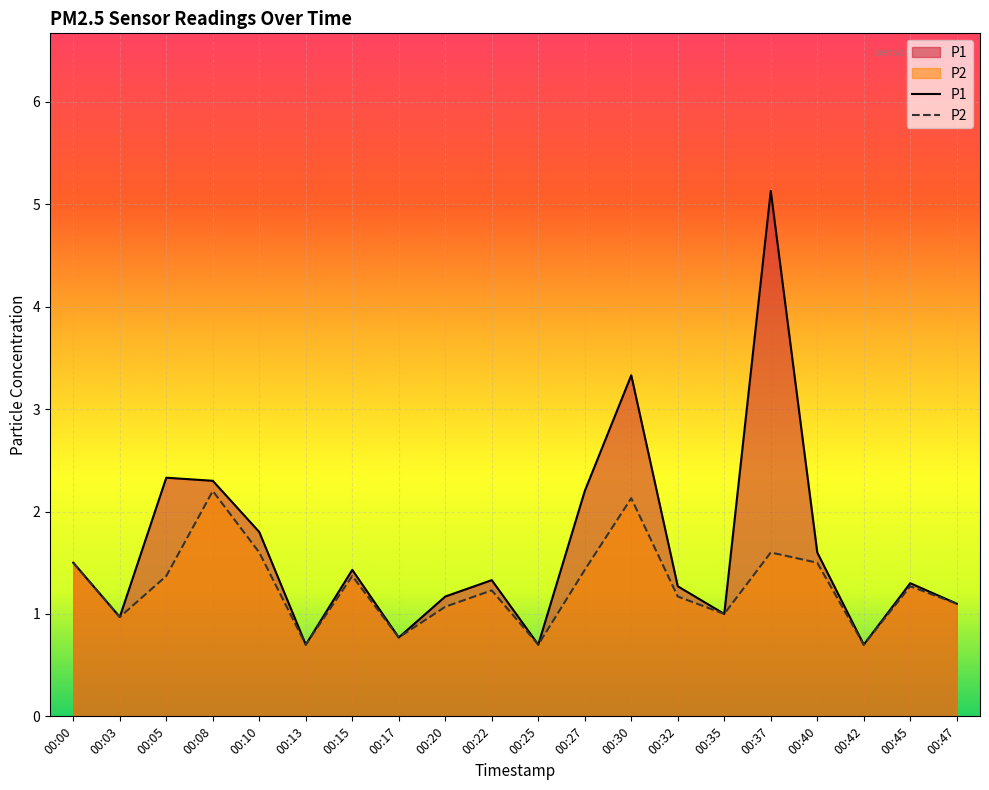

What is the sum of all P1 values?

32.6